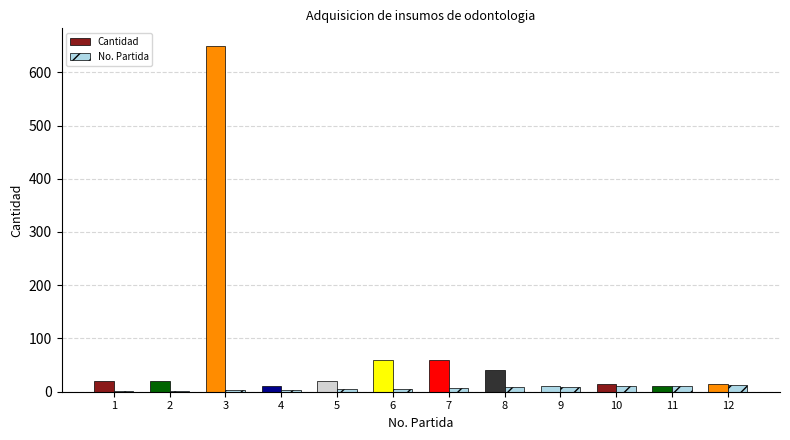

What is the average value of the Cantidad series?

78